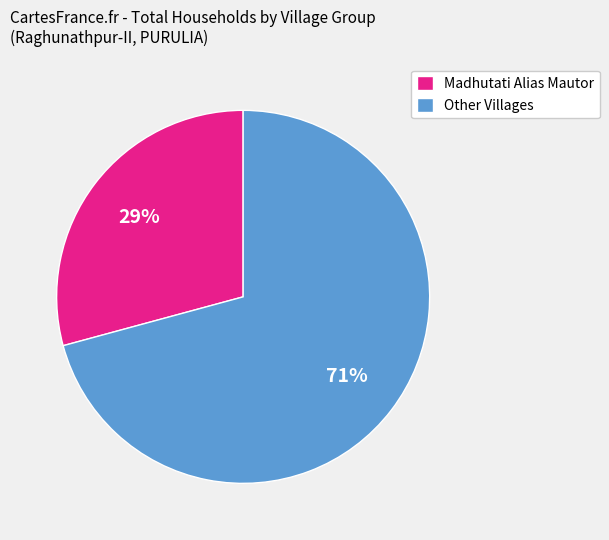

Count the number of slices in the pie.

2